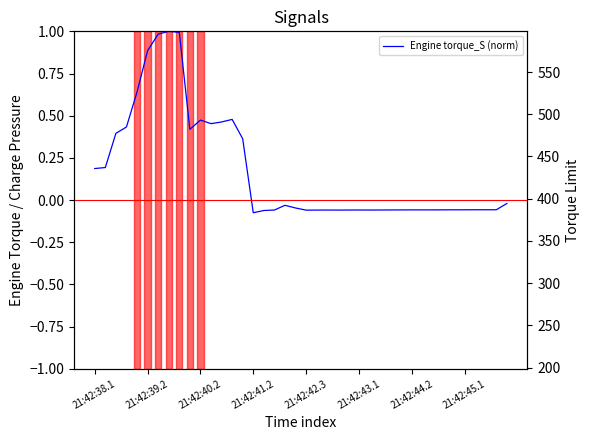

True or false: Torque limit has a value of 598.5 at 39.

False